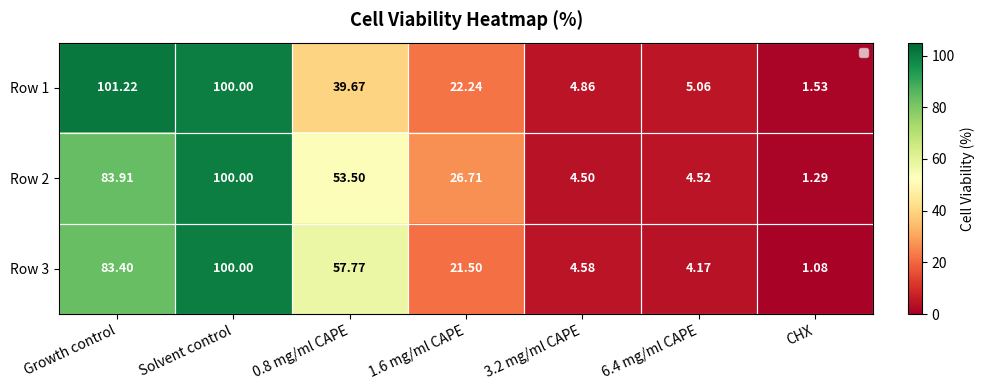

At which label does Row 2 first exceed 26?

Growth control